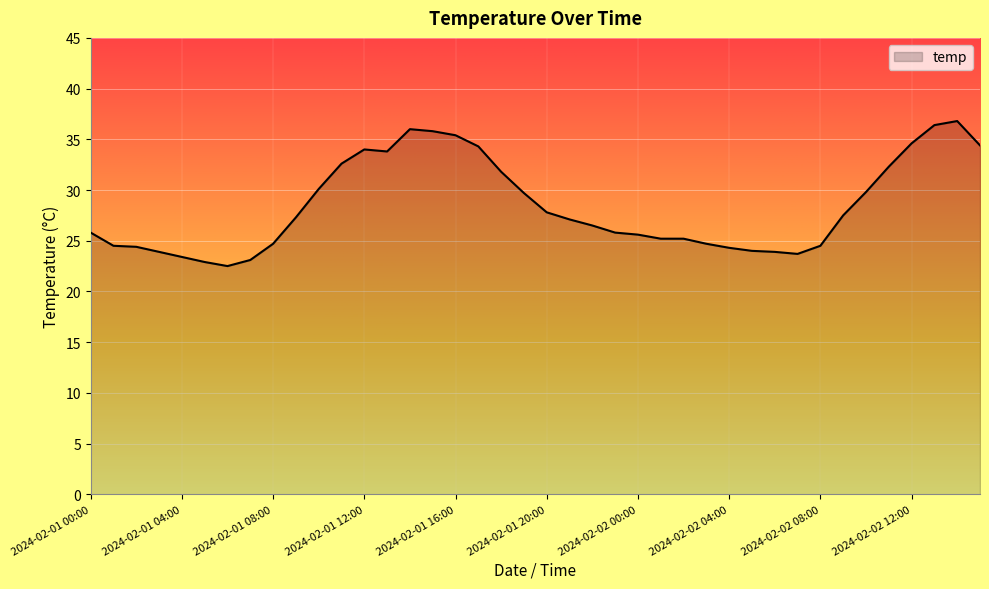

What is the difference between the second highest and second lowest values?

13.5